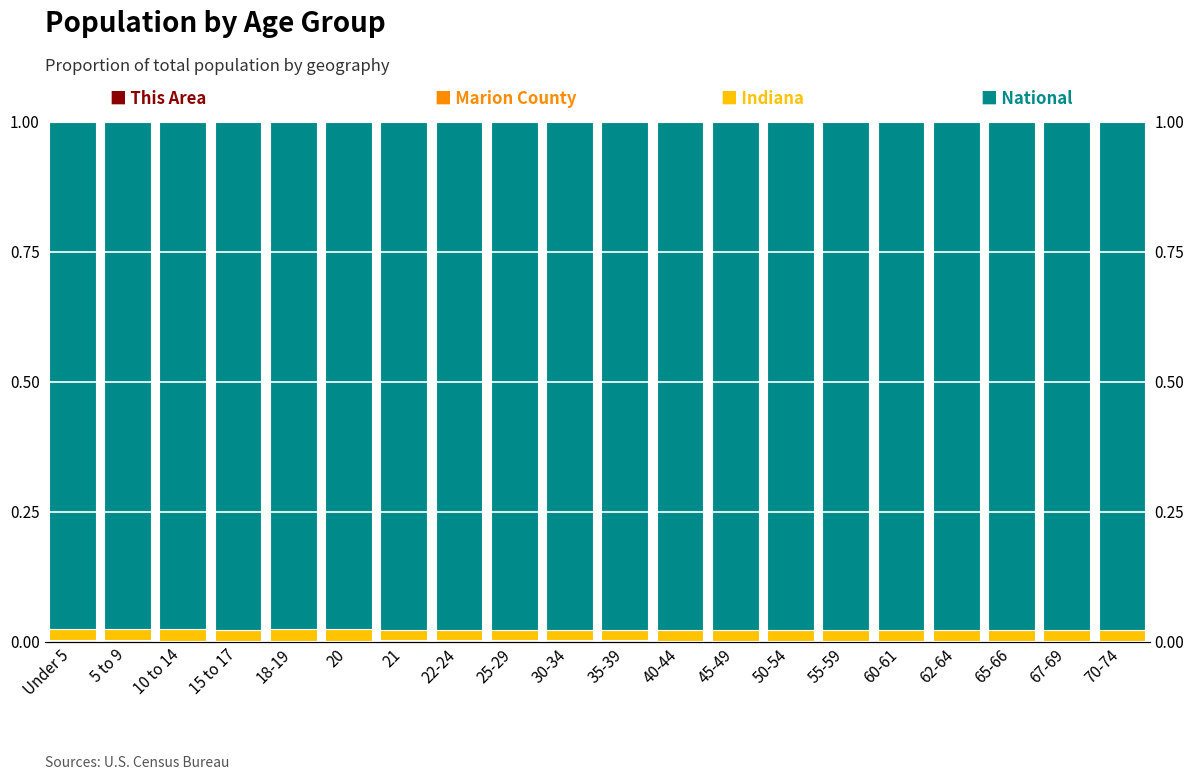

Rank the series at 45-49 from lowest to highest value.

This Area, Marion County, Indiana, National